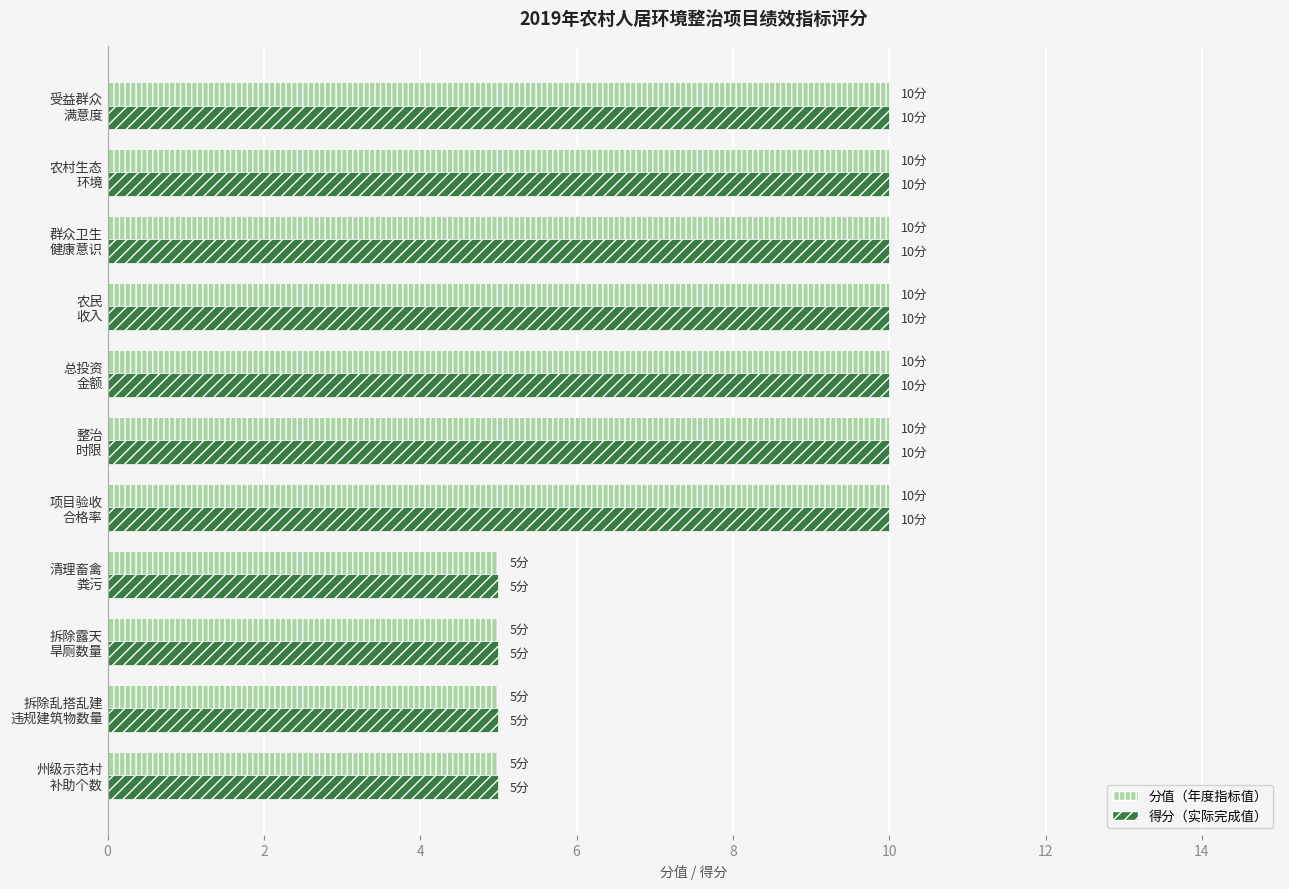

What is the maximum value shown in the chart?

10